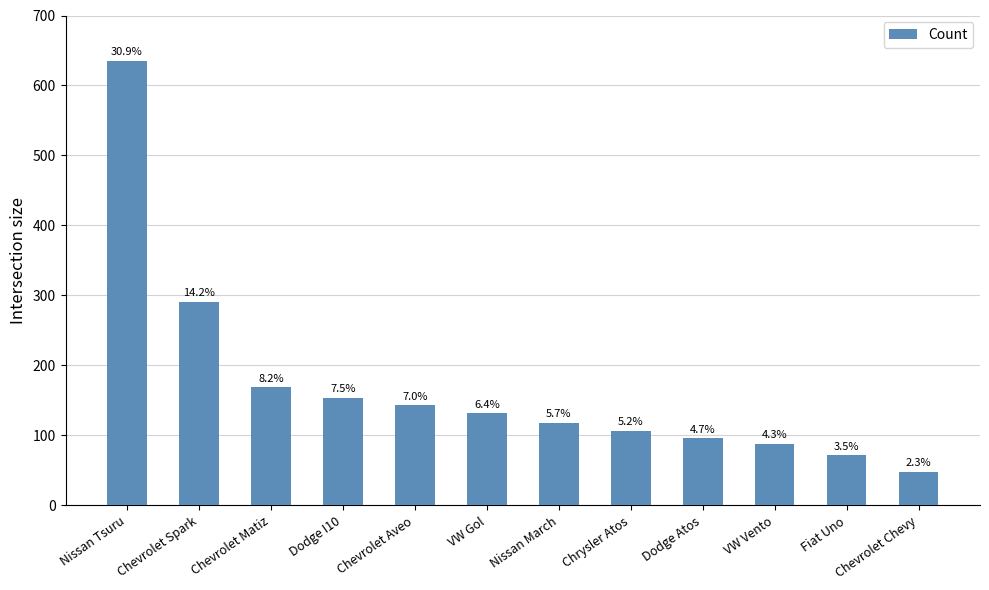

What is the value of the 7th bar from the left?

118